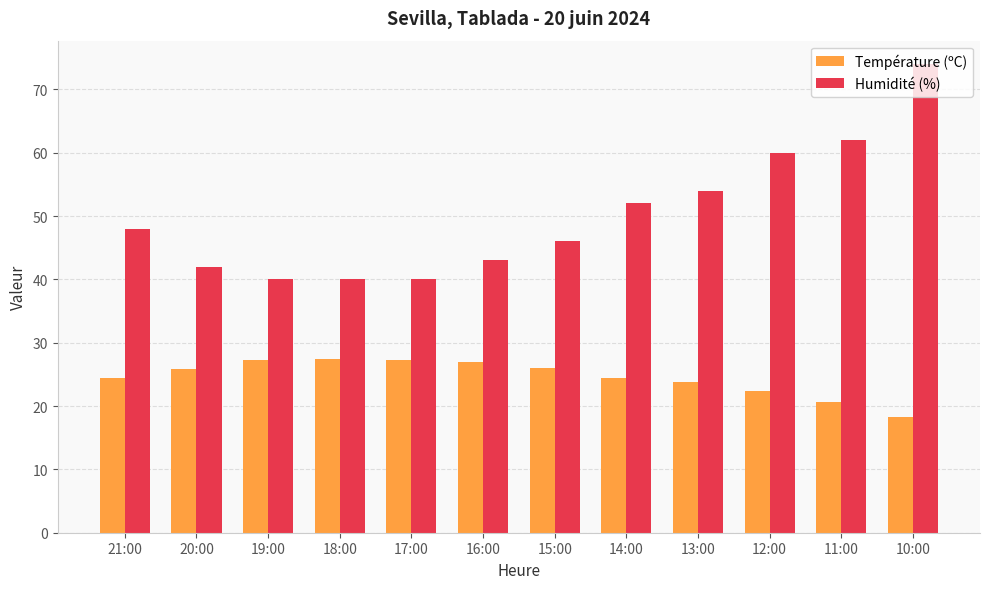

Which category has the lowest value in the Température (ºC) series?

10:00